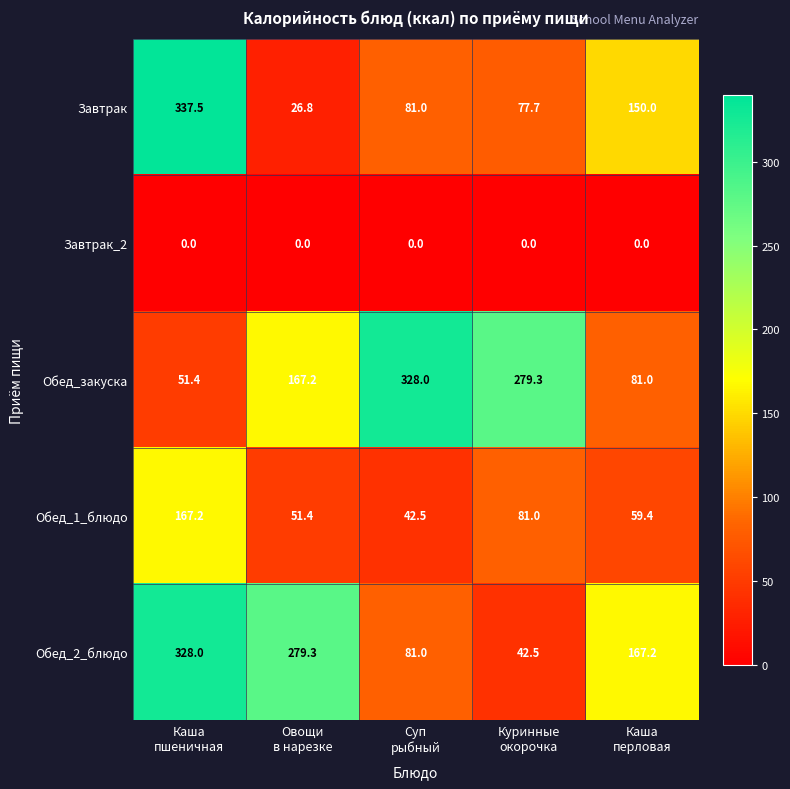

What is the difference between the second highest and minimum values in the Обед_закуска series?

227.9